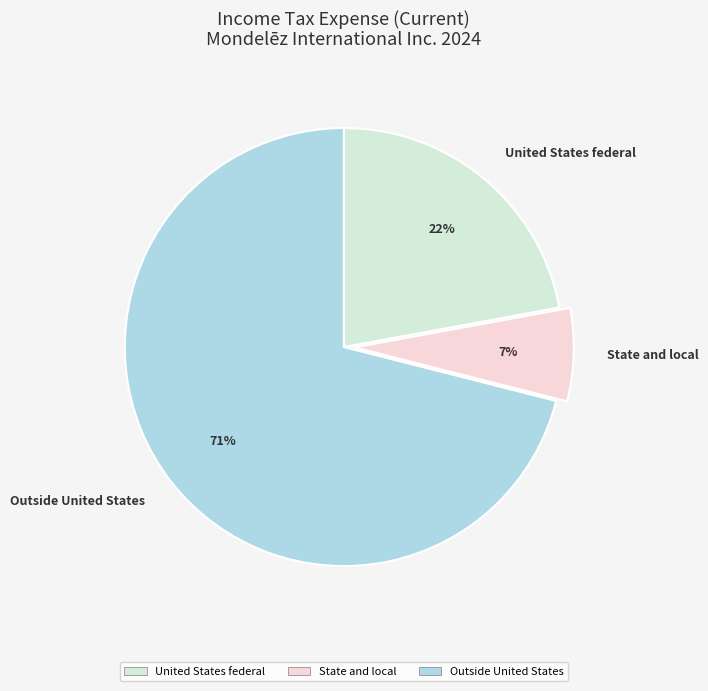

What percentage is the Outside United States slice, to the nearest percent?

71%